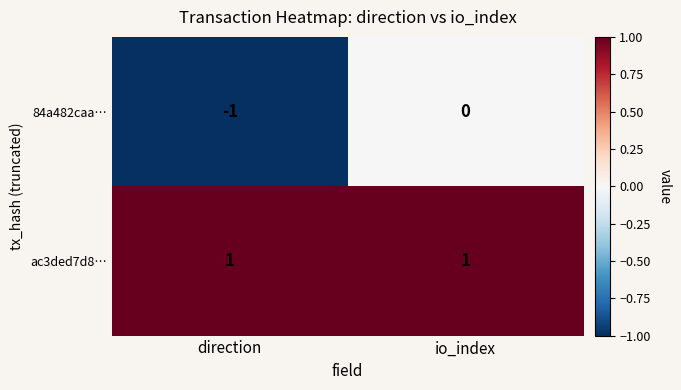

Reading left to right, what are all the values shown in this chart?

84a482caa…: direction=-1	io_index=0
ac3ded7d8…: direction=1	io_index=1